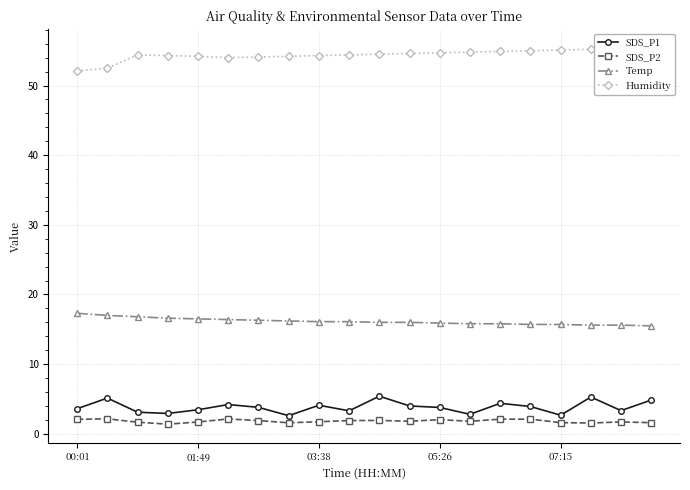

Which series has the largest total across all categories?

Humidity